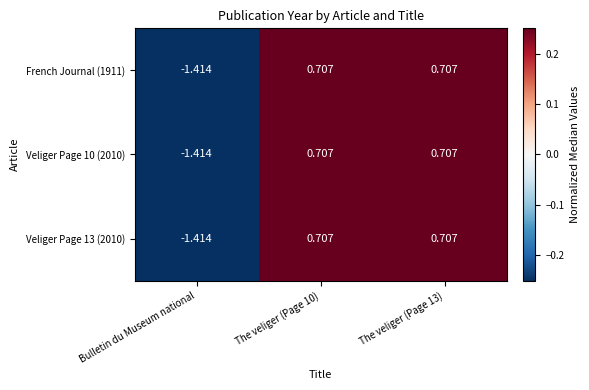

Is the value of Veliger Page 10 (2010) at The veliger (Page 13) greater than the value of French Journal (1911) at Bulletin du Museum national?

Yes